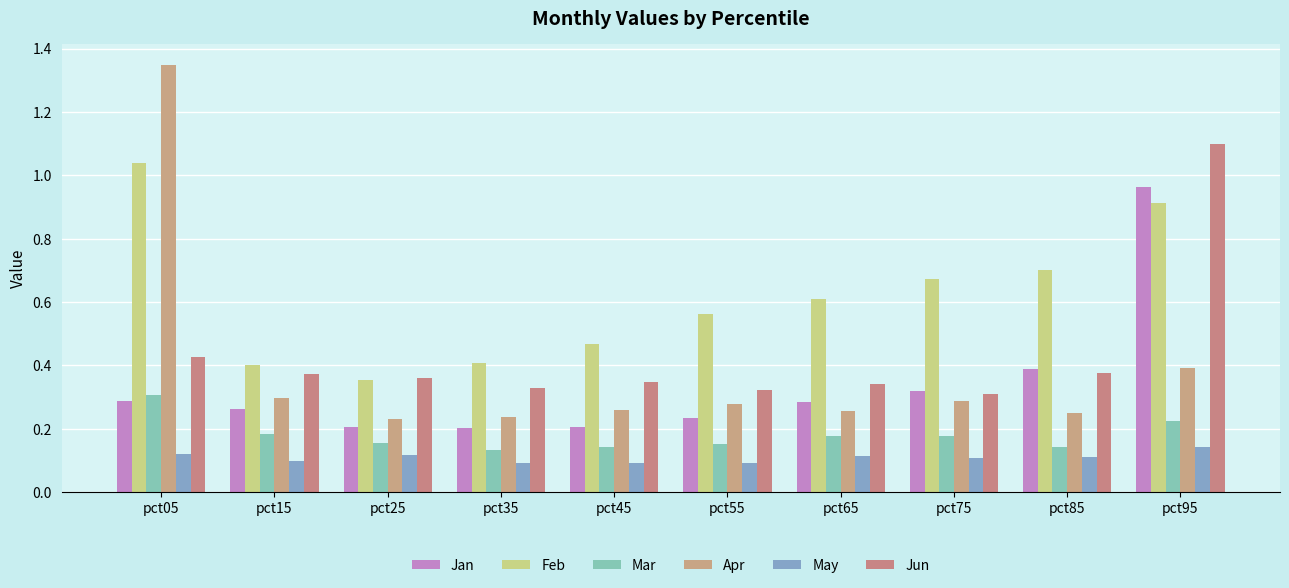

How many series are shown in this chart?

6